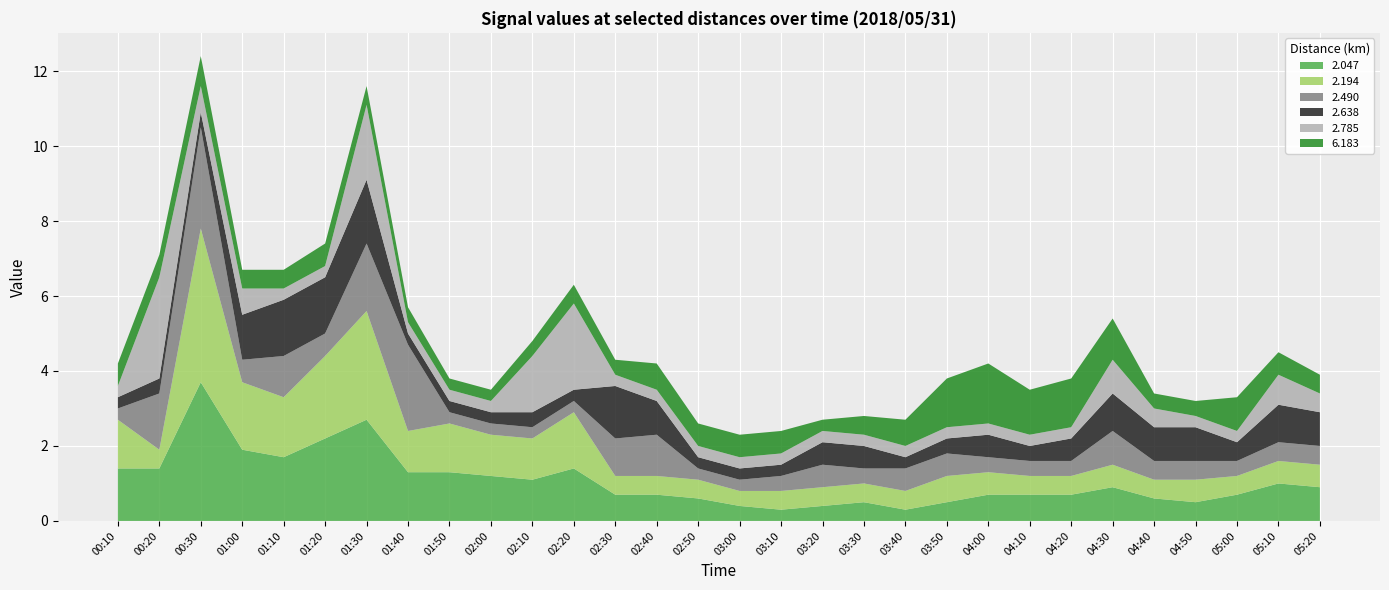

Reading left to right, extract all data points from this chart.

2.047: 1.4	1.4	3.7	1.9	1.7	2.2	2.7	1.3	1.3	1.2	1.1	1.4	0.7	0.7	0.6	0.4	0.3	0.4	0.5	0.3	0.5	0.7	0.7	0.7	0.9	0.6	0.5	0.7	1.0	0.9
2.194: 1.3	0.5	4.1	1.8	1.6	2.2	2.9	1.1	1.3	1.1	1.1	1.5	0.5	0.5	0.5	0.4	0.5	0.5	0.5	0.5	0.7	0.6	0.5	0.5	0.6	0.5	0.6	0.5	0.6	0.6
2.490: 0.3	1.5	2.7	0.6	1.1	0.6	1.8	2.3	0.3	0.3	0.3	0.3	1.0	1.1	0.3	0.3	0.4	0.6	0.4	0.6	0.6	0.4	0.4	0.4	0.9	0.5	0.5	0.4	0.5	0.5
2.638: 0.3	0.4	0.4	1.2	1.5	1.5	1.7	0.3	0.3	0.3	0.4	0.3	1.4	0.9	0.3	0.3	0.3	0.6	0.6	0.3	0.4	0.6	0.4	0.6	1.0	0.9	0.9	0.5	1.0	0.9
2.785: 0.3	2.7	0.7	0.7	0.3	0.3	2.0	0.3	0.3	0.3	1.5	2.3	0.3	0.3	0.3	0.3	0.3	0.3	0.3	0.3	0.3	0.3	0.3	0.3	0.9	0.5	0.3	0.3	0.8	0.5
6.183: 0.6	0.6	0.8	0.5	0.5	0.6	0.5	0.4	0.3	0.3	0.4	0.5	0.4	0.7	0.6	0.6	0.6	0.3	0.5	0.7	1.3	1.6	1.2	1.3	1.1	0.4	0.4	0.9	0.6	0.5